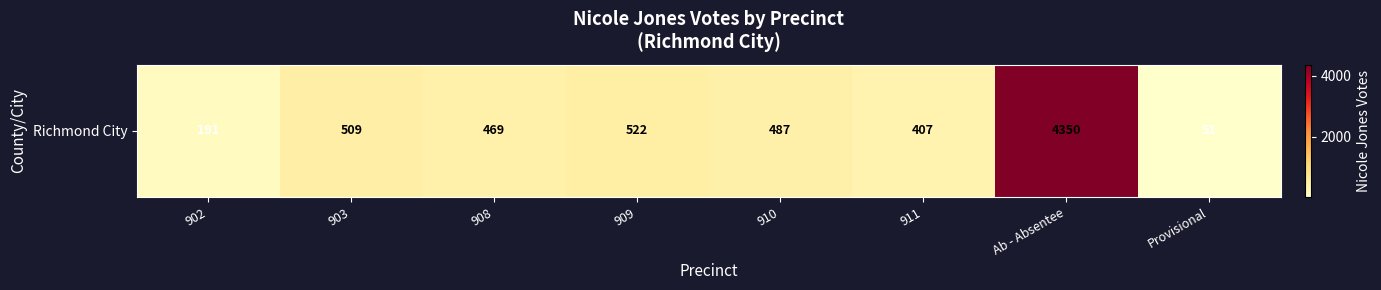

List the labels in order of value, largest first.

Ab - Absentee, 909, 903, 910, 908, 911, 902, Provisional